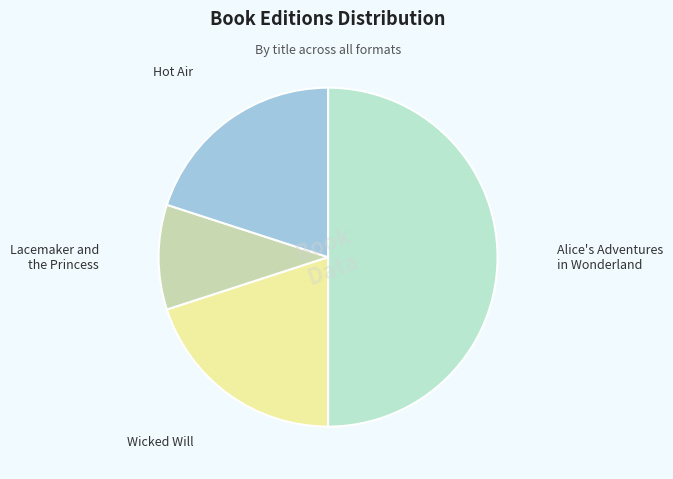

Do Wicked Will and Alice's Adventures in Wonderland together represent more than half of the pie?

Yes